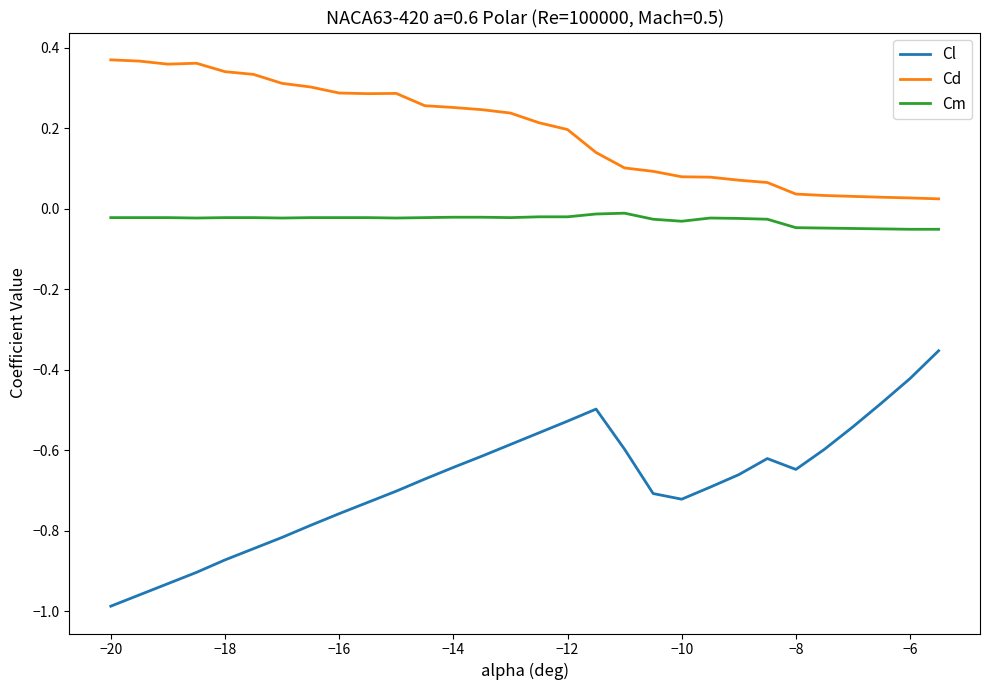

At how many categories does at least one series exceed 0?

30